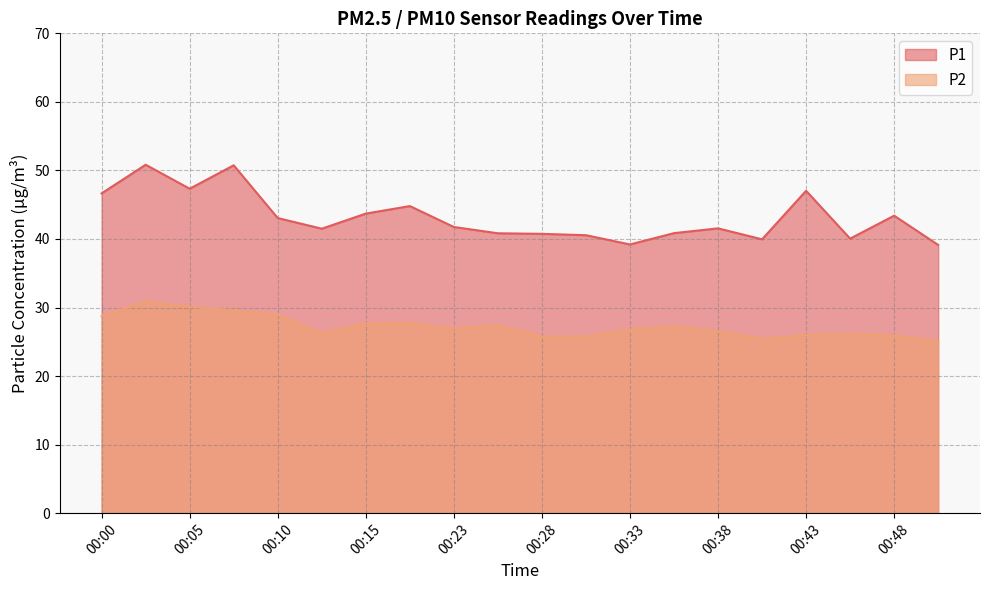

True or false: P2 and P1 intersect in this chart.

False